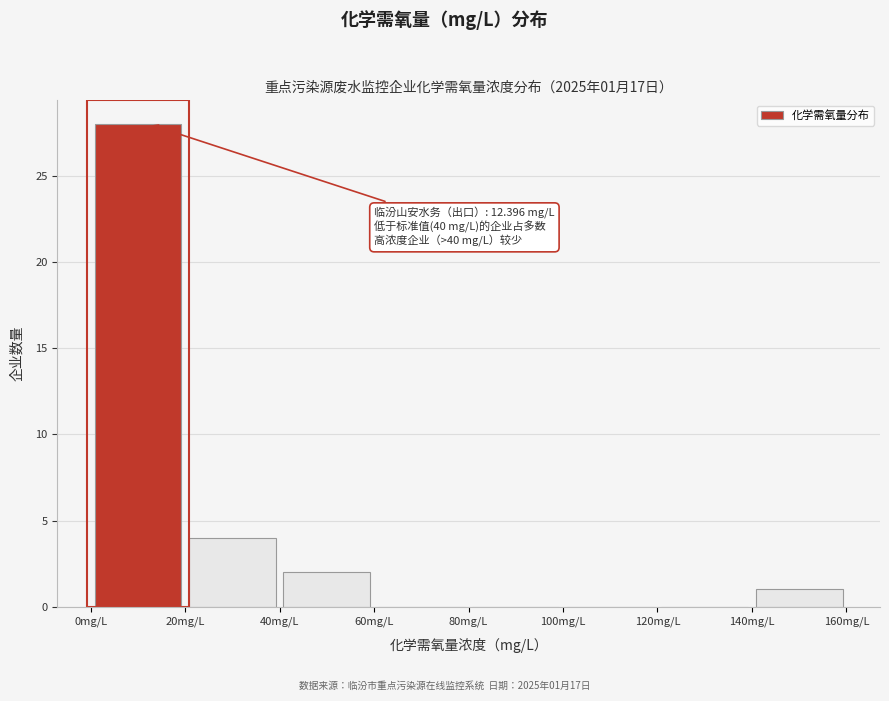

Over which range of the x-axis is the bar tallest?

0 to 20